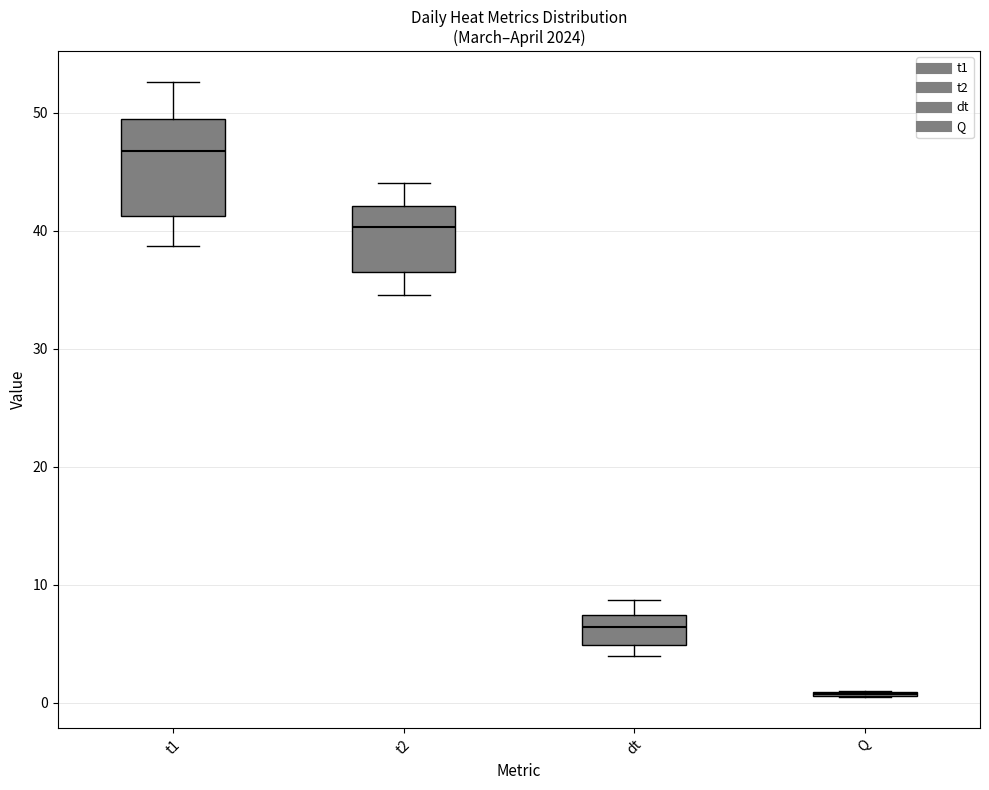

Comparing the boxes themselves (not the whiskers), which one is the tallest?

t1